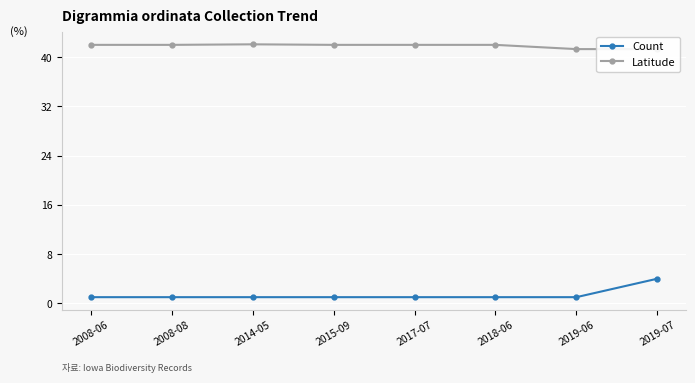

Count the Count values in the range 1 to 2.

7